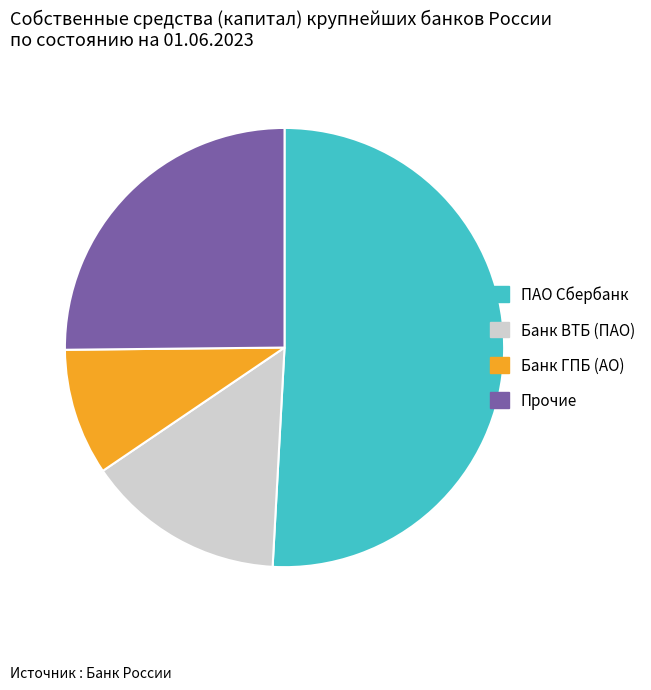

Which slice is the largest?

ПАО Сбербанк